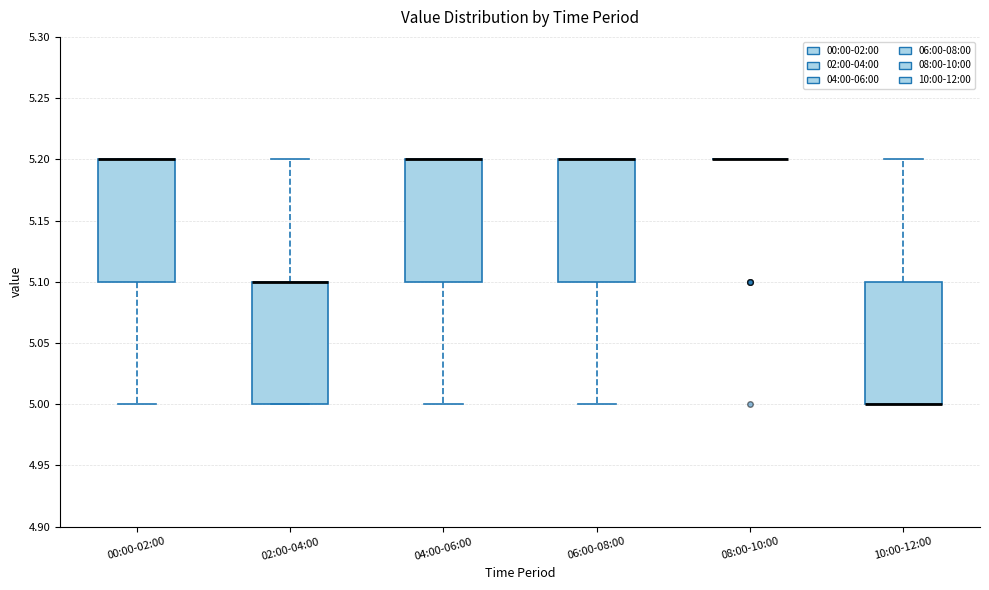

Reading left to right, read every box against the y-axis: the position of its median line, the range the box covers, and the ends of its whiskers. The values are not printed on the chart, so give them approximately, as read against the axis.

00:00-02:00: median 5.2 (drawn on the box's upper edge), box 5.1 to 5.2, whiskers 5.0 to 5.2
02:00-04:00: median 5.1 (drawn on the box's upper edge), box 5.0 to 5.1, whiskers 5.0 to 5.2
04:00-06:00: median 5.2 (drawn on the box's upper edge), box 5.1 to 5.2, whiskers 5.0 to 5.2
06:00-08:00: median 5.2 (drawn on the box's upper edge), box 5.1 to 5.2, whiskers 5.0 to 5.2
08:00-10:00: box collapsed to a line at 5.2, whiskers 5.2 to 5.2
10:00-12:00: median 5.0 (drawn on the box's lower edge), box 5.0 to 5.1, whiskers 5.0 to 5.2